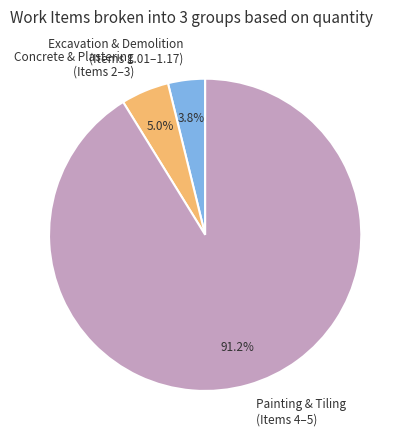

What is the largest slice in the pie chart?

Painting & Tiling (Items 4–5)